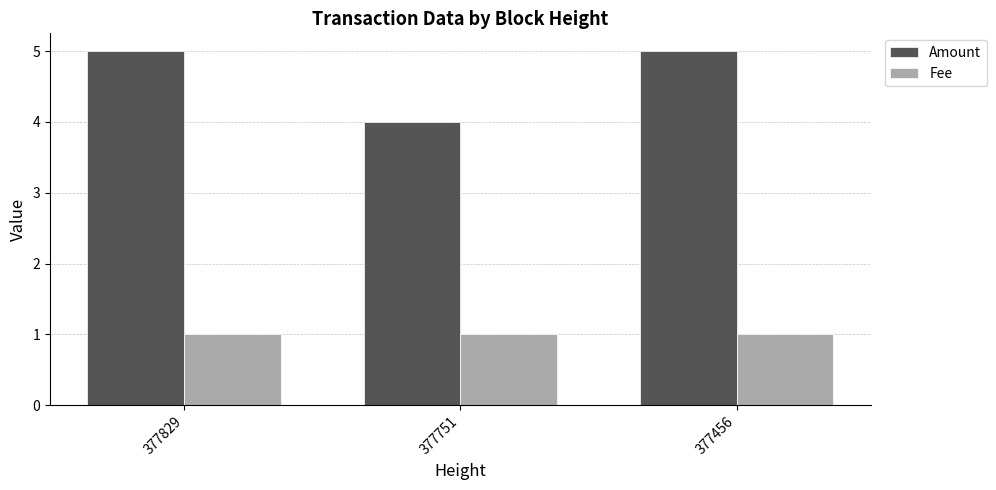

Reading right to left, what are all the values shown in this chart?

Amount: 5	4	5
Fee: 1	1	1